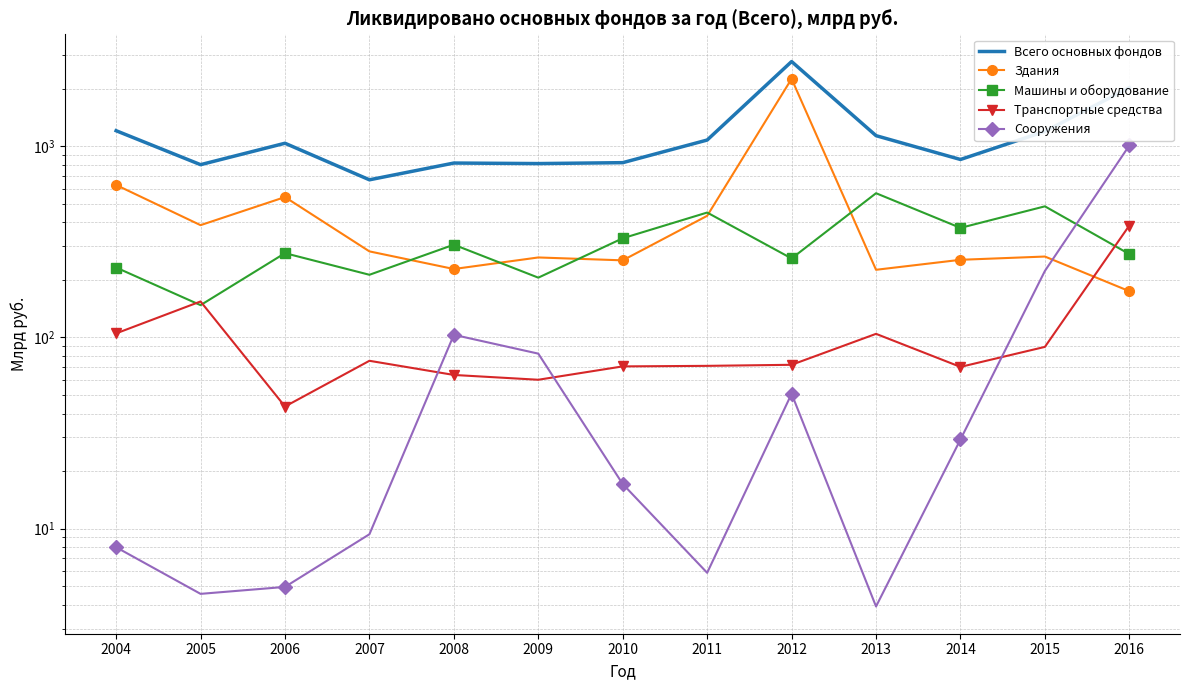

At which category does Машины и оборудование reach its first local peak?

2006